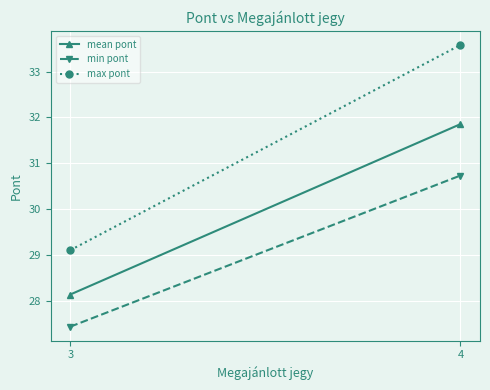

List the series in order of their peak value, highest first.

max pont, mean pont, min pont